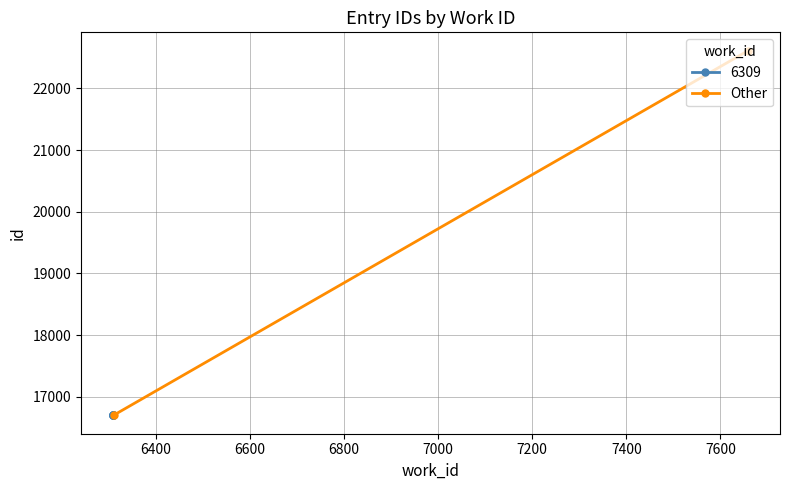

What is the average value?

19658